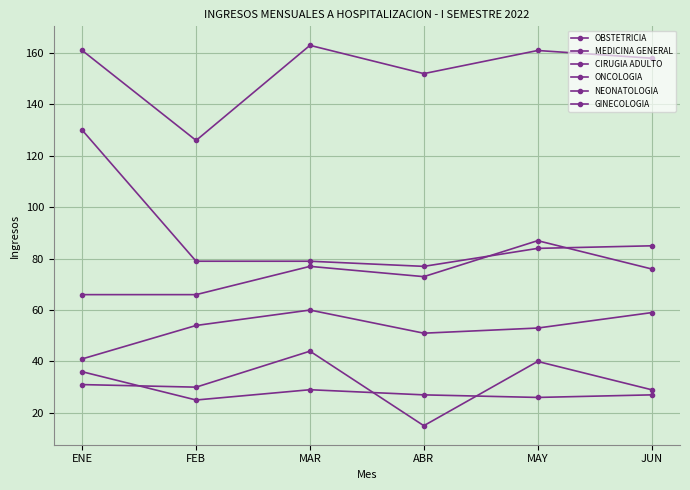

Count the number of data series in this chart.

6